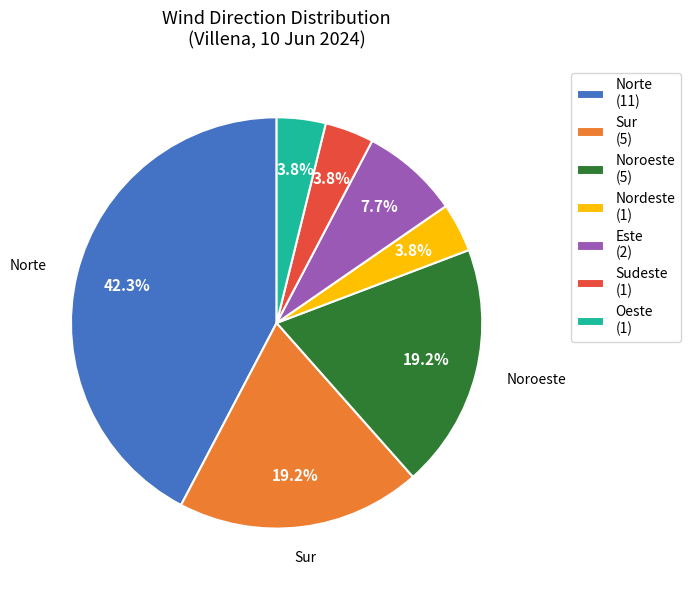

Does any single category account for the majority?

No